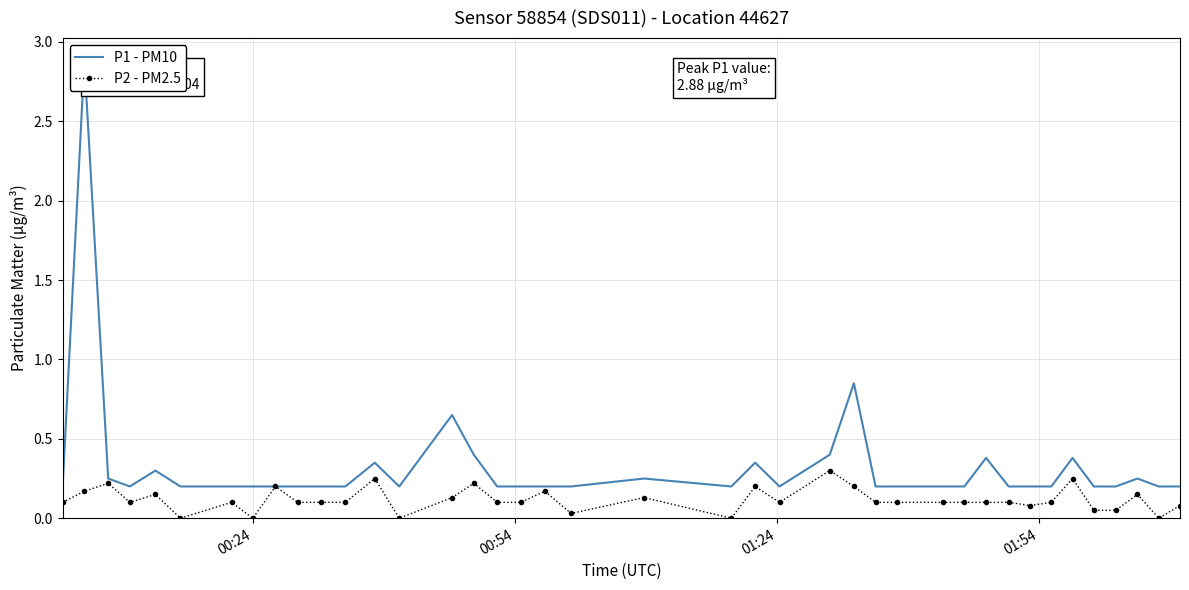

What is the difference between the maximum and second lowest values in the P1 - PM10 series?

2.7